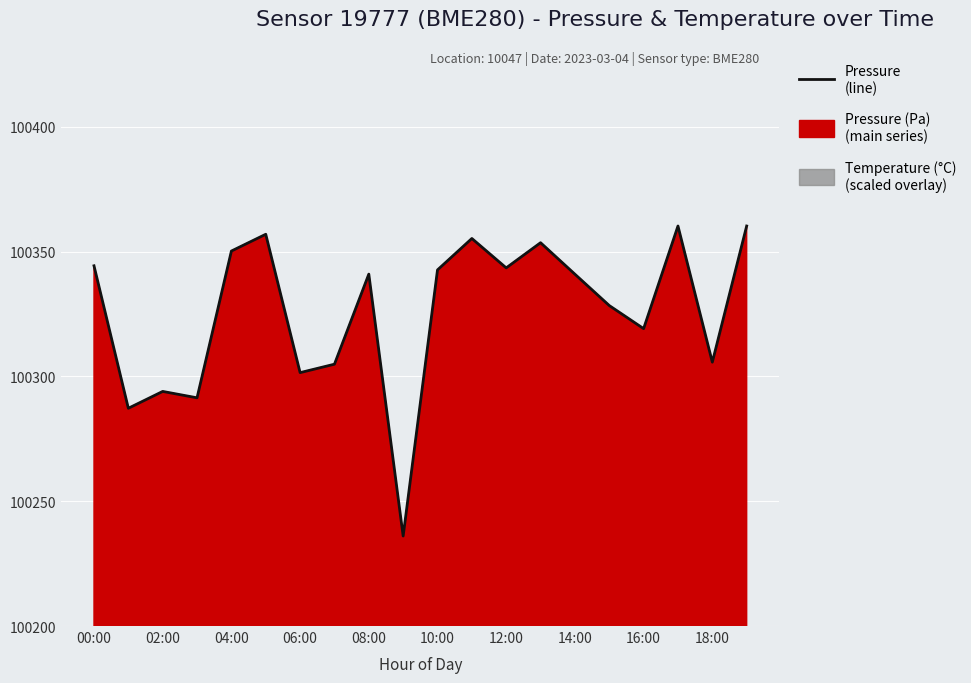

What is the average value?

100325.9